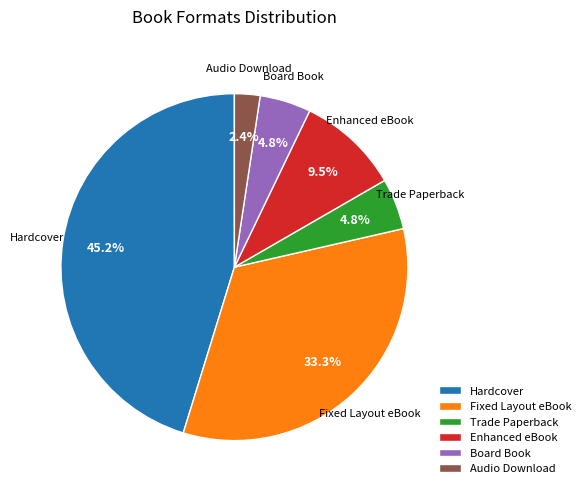

What is the largest slice in the pie chart?

Hardcover